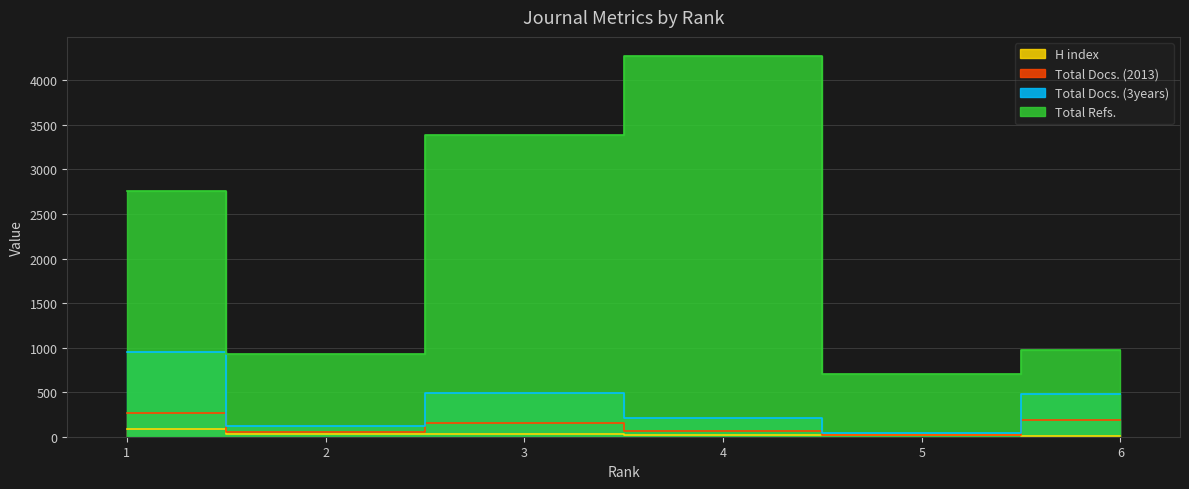

Rank the categories by Total Docs. (2013) value from highest to lowest.

1, 6, 3, 4, 2, 5